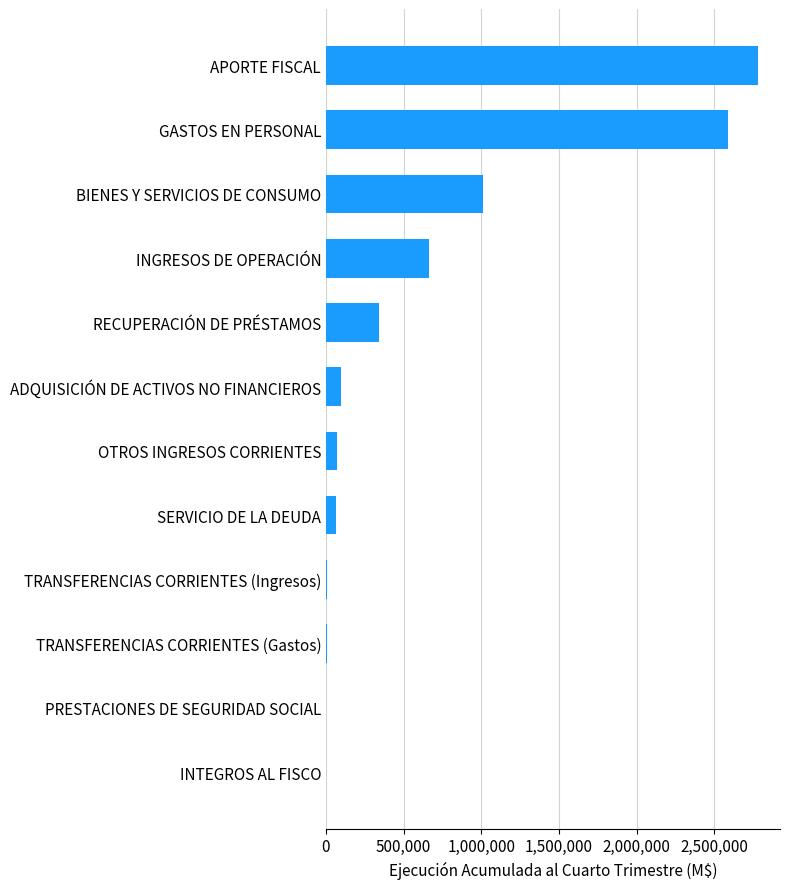

Which has a higher value, RECUPERACIÓN DE PRÉSTAMOS or INGRESOS DE OPERACIÓN?

INGRESOS DE OPERACIÓN